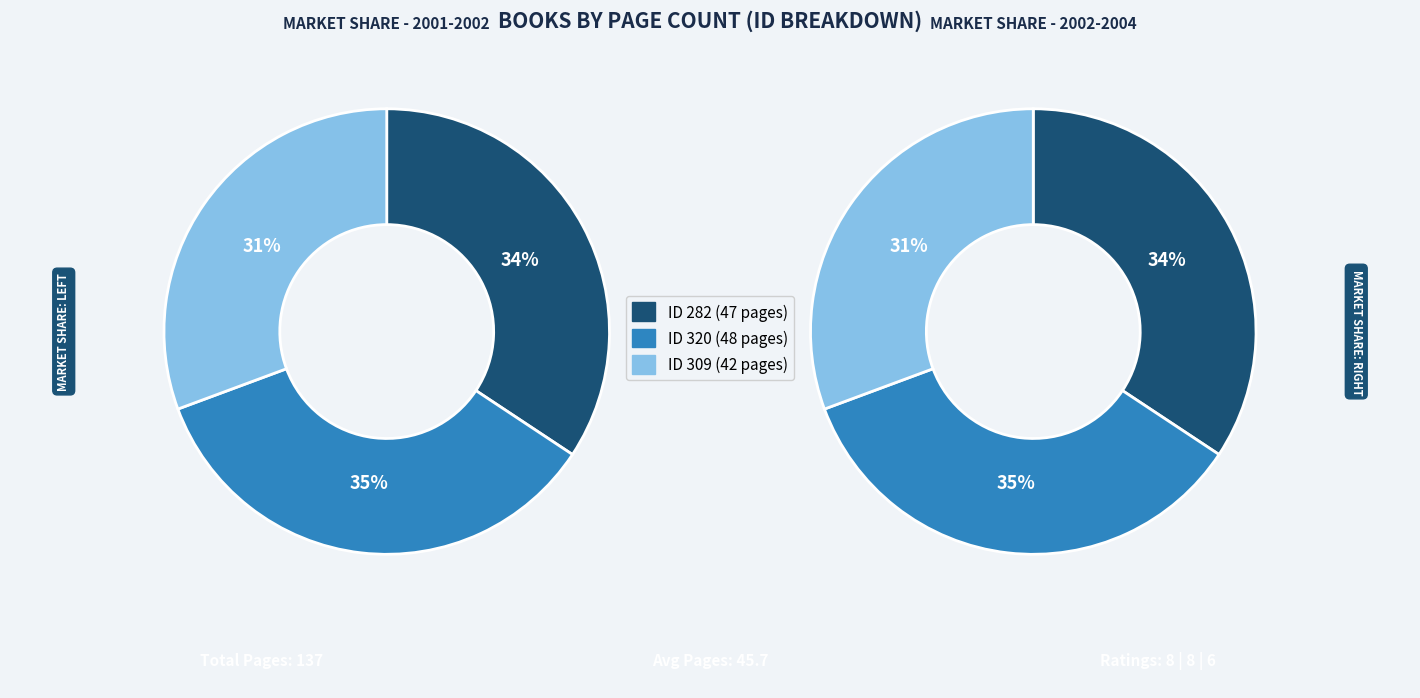

Which slice is the largest?

320